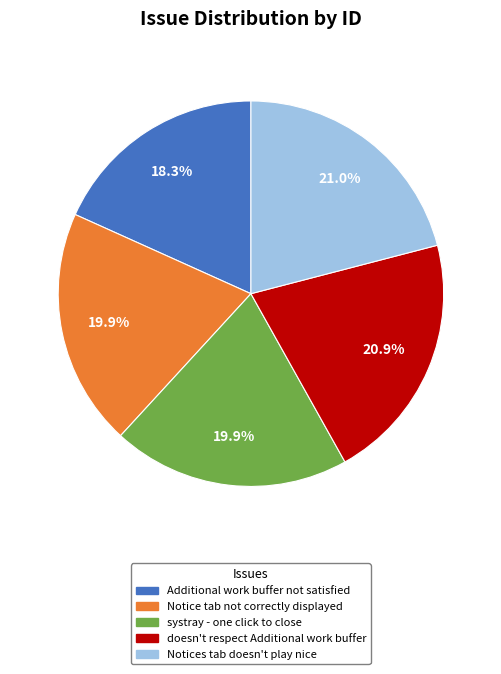

Which slice is the smallest?

Additional work buffer not satisfied